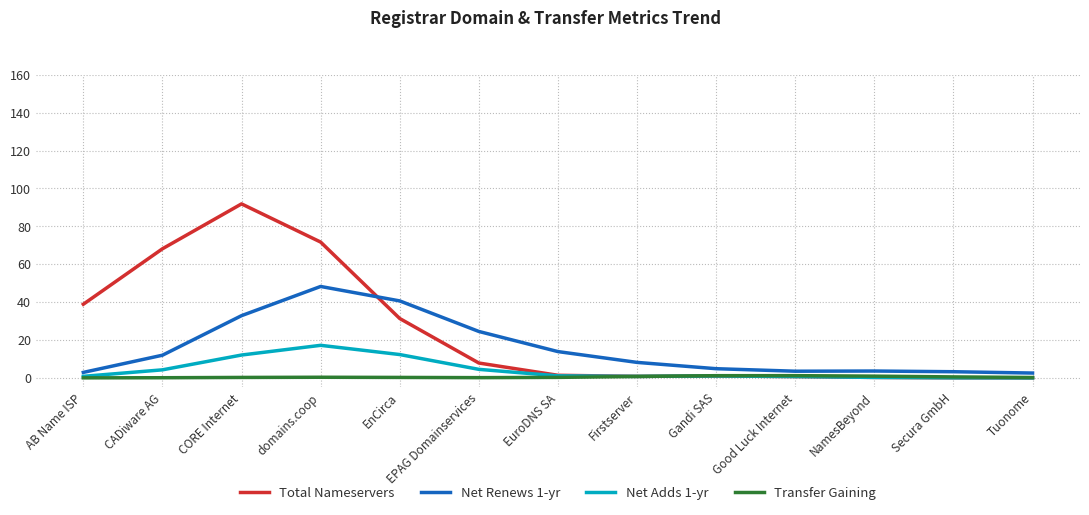

Where is Net Renews 1-yr nearest to the value 25?

EPAG Domainservices